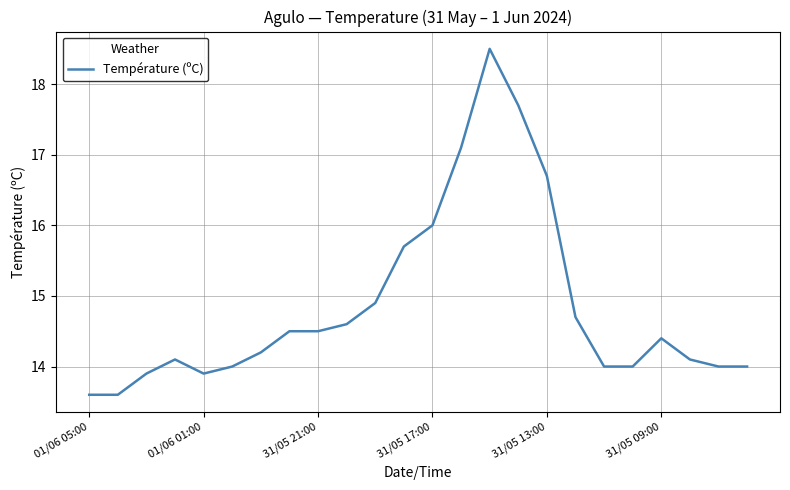

What is the difference between the maximum and minimum values?

4.9